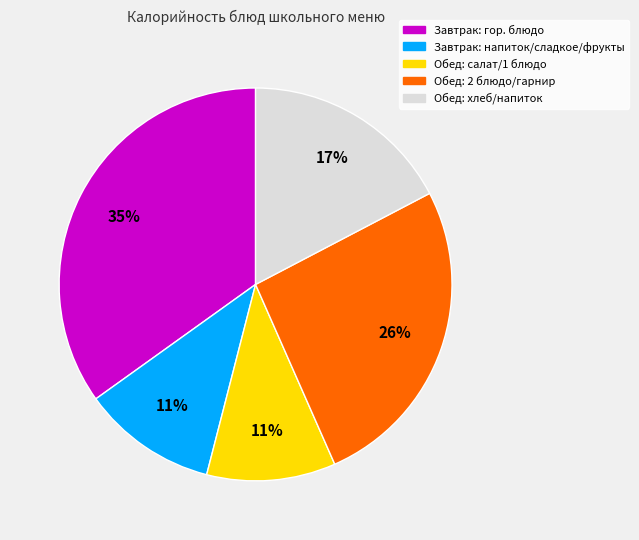

Does any single category account for the majority?

No